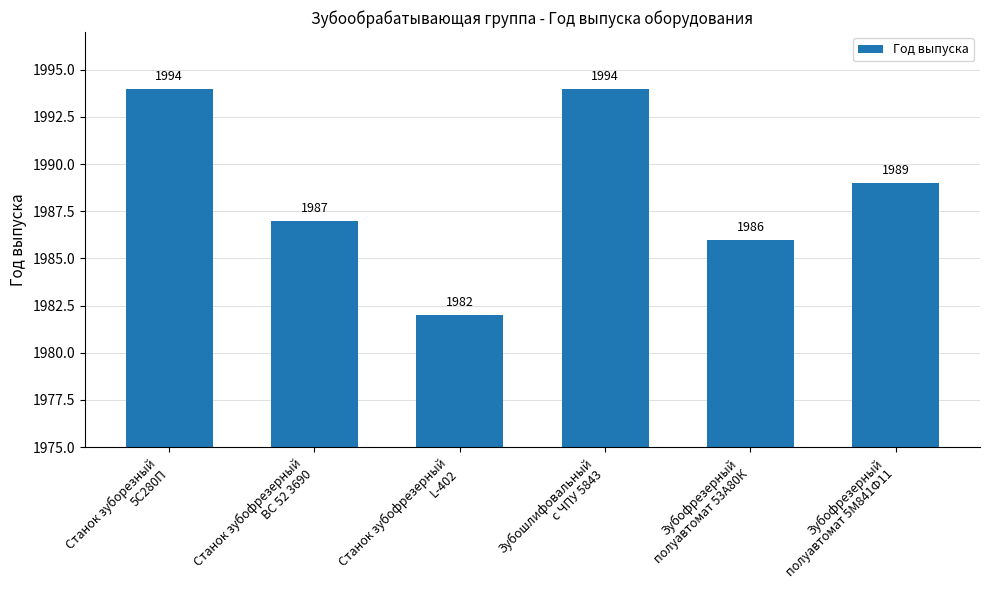

What is the value of the 5th bar from the left?

1986